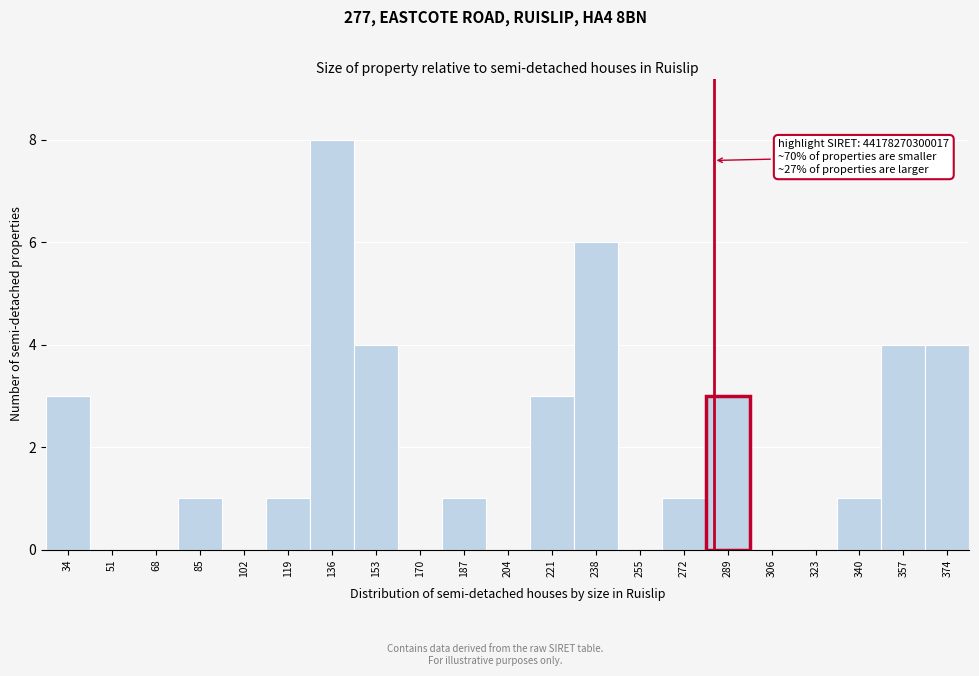

Reading right to left, what are all the values shown in this chart?

374=4	357=4	340=1	323=0	306=0	289=3	272=1	255=0	238=6	221=3	204=0	187=1	170=0	153=4	136=8	119=1	102=0	85=1	68=0	51=0	34=3